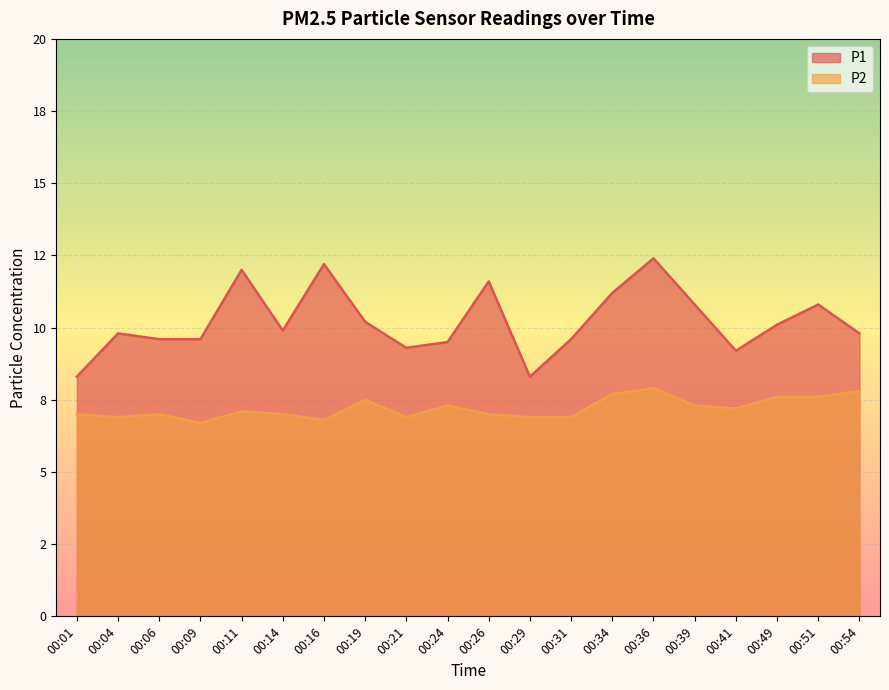

What is the sum of all P2 values?

144.1